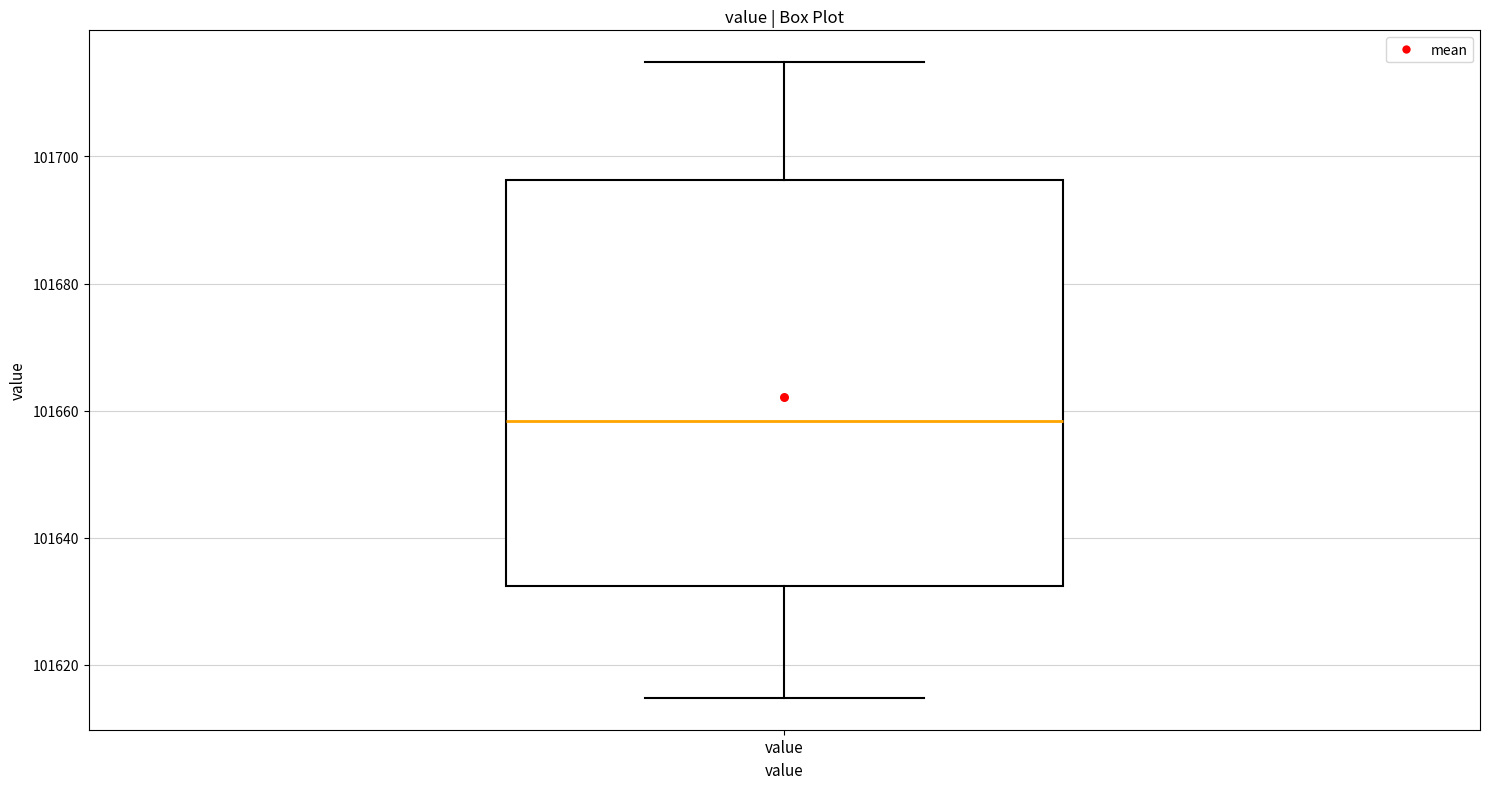

Transcribe this box plot: give where the median line is, the range the box spans, and where the two whiskers end, as read against the y-axis. The values are not printed on the chart, so give them approximately, as read against the axis.

median 101658, box 101632 to 101696, whiskers 101614 to 101714